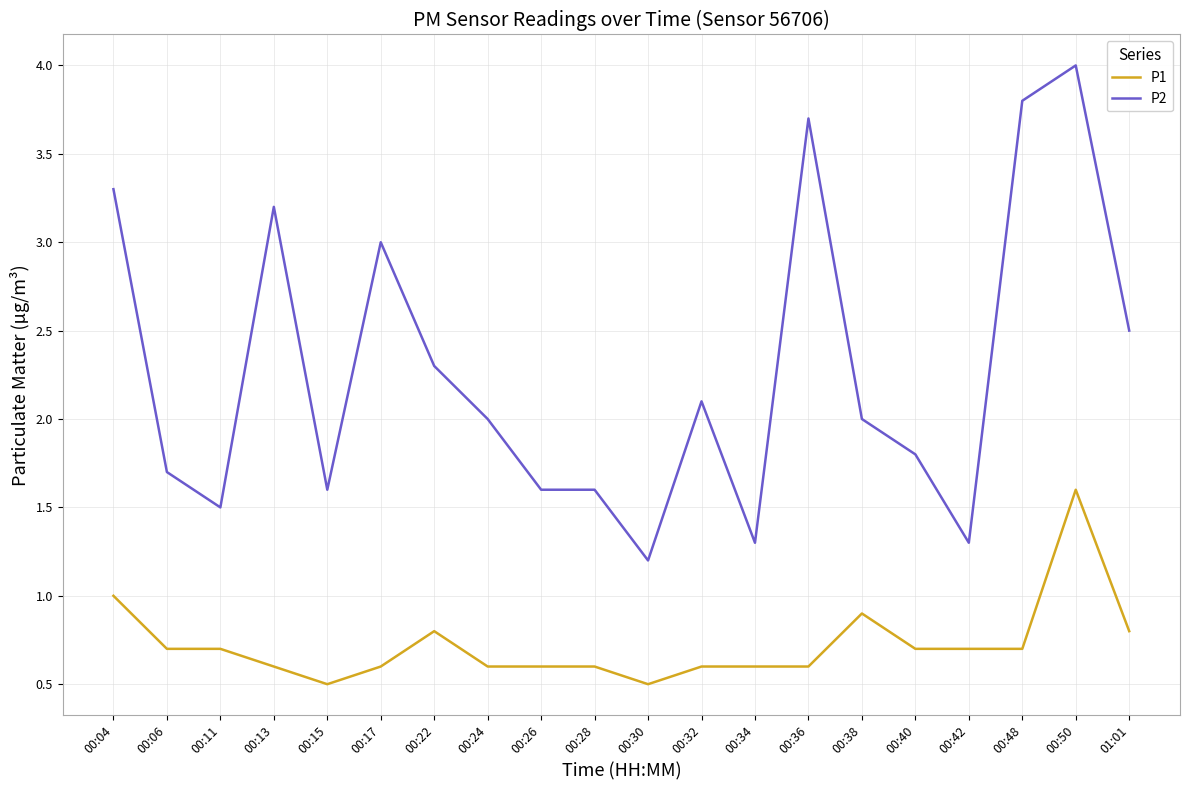

Rank the series by their average value, from lowest to highest.

P1, P2